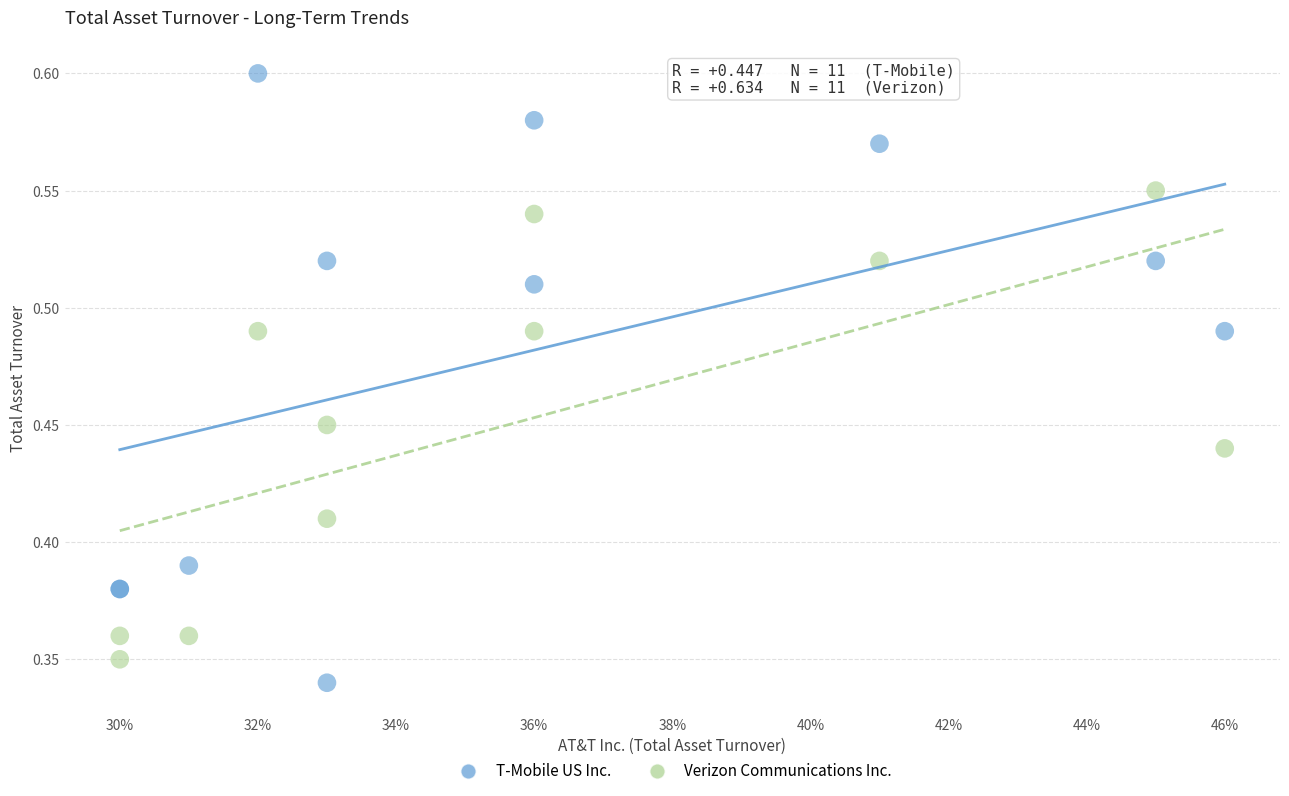

What are all the series names shown in the legend?

T-Mobile US Inc., Verizon Communications Inc.